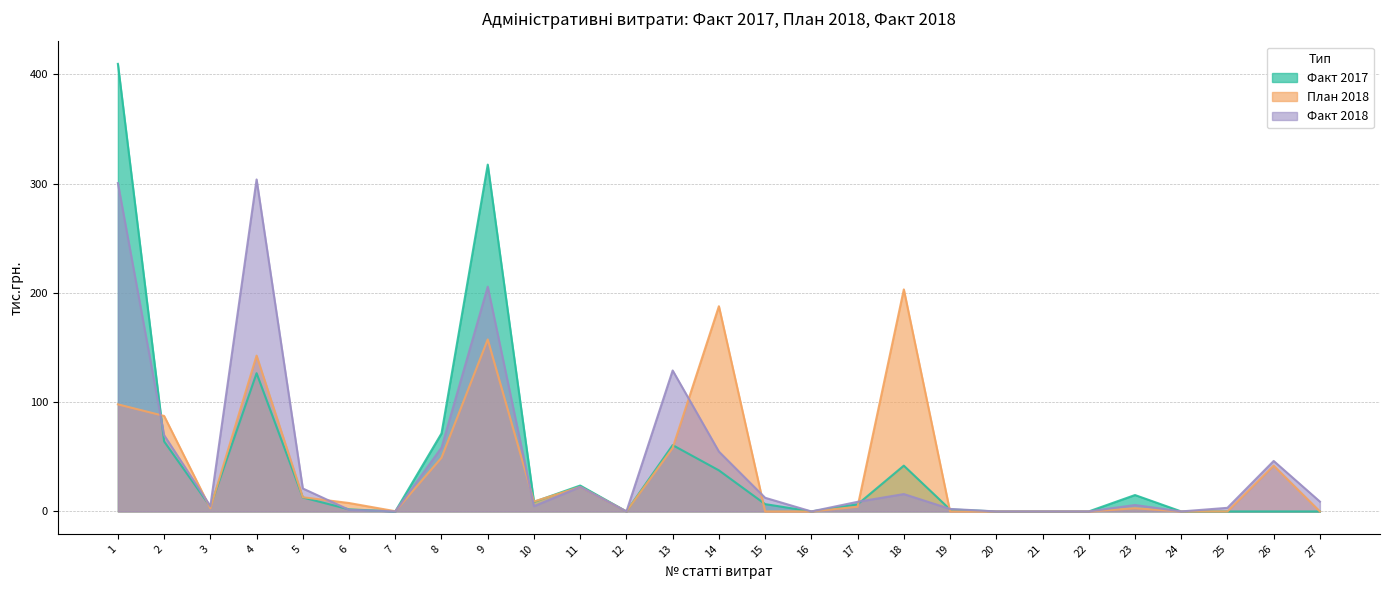

How many series are shown in this chart?

3